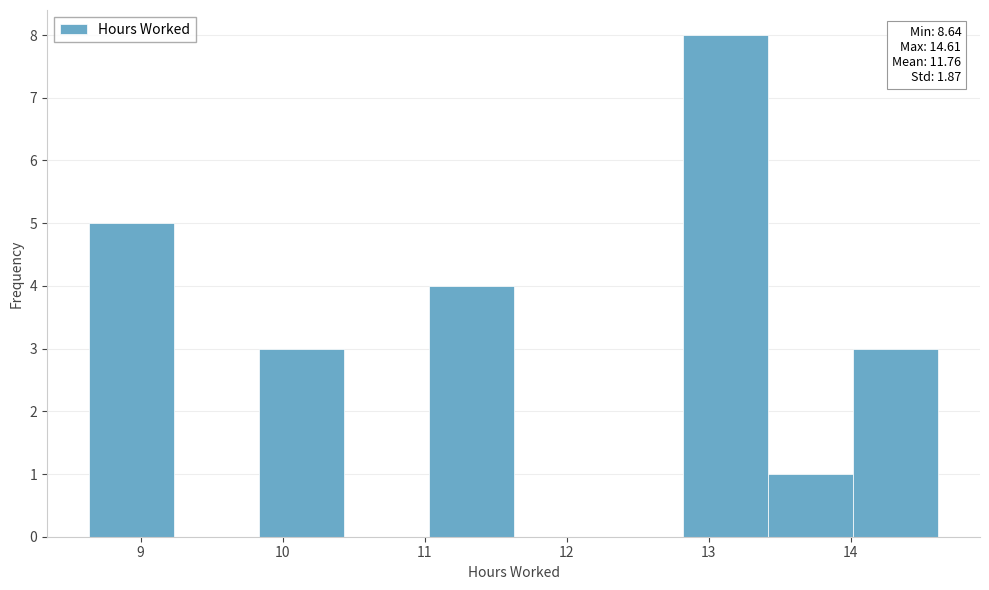

Over which range of the x-axis is the bar tallest?

12.8 to 13.4